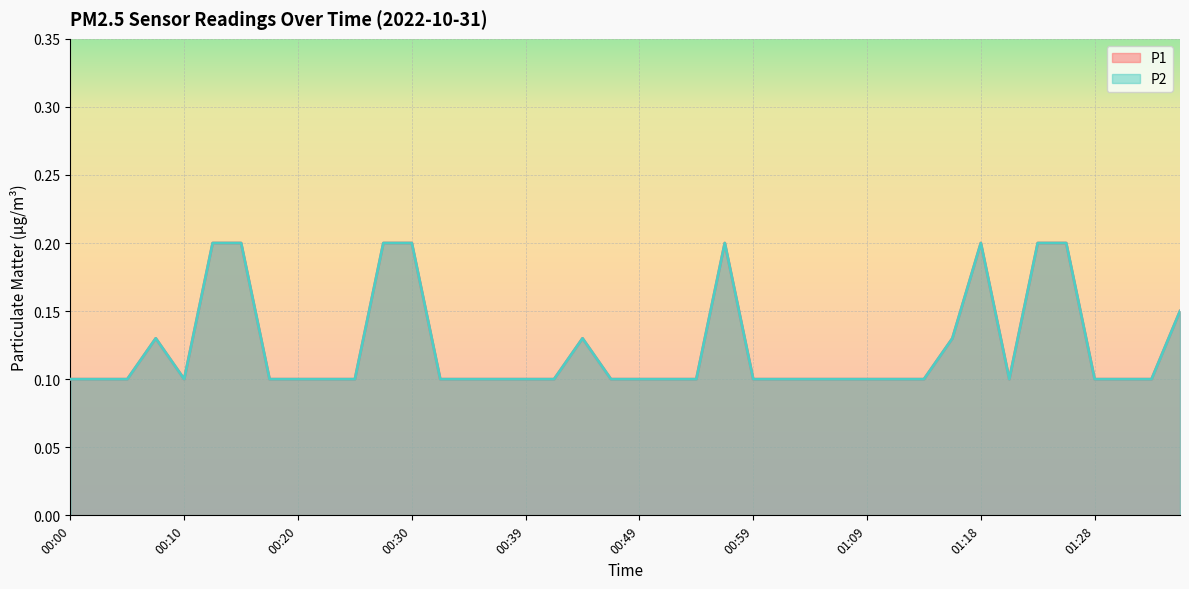

The P1 series shows 0.1 at 01:28. True or false?

True